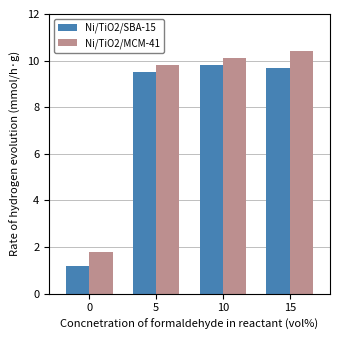

Where does the Ni/TiO2/MCM-41 series first go above 10?

10